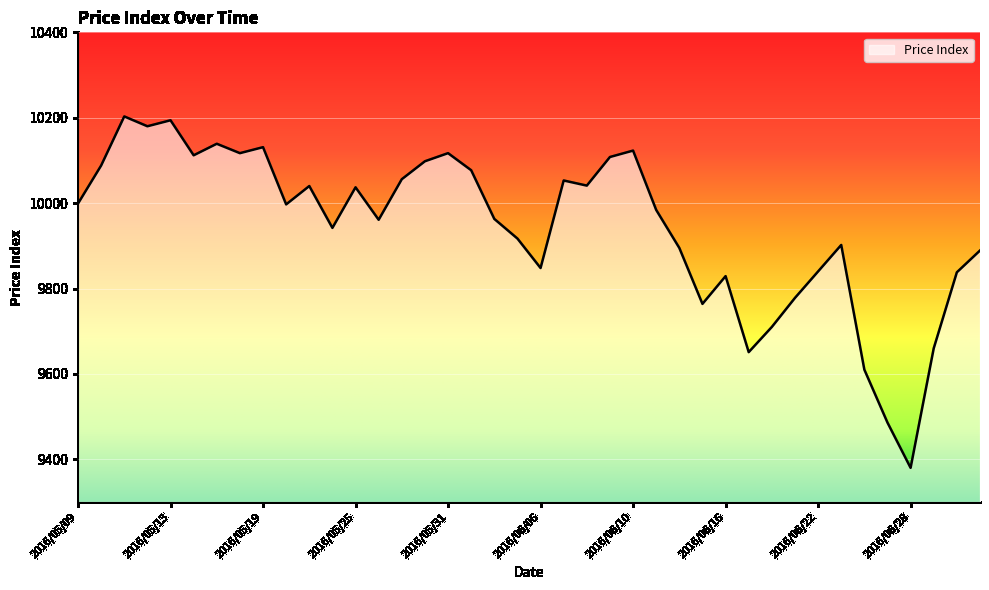

What is the maximum value shown in the chart?

10203